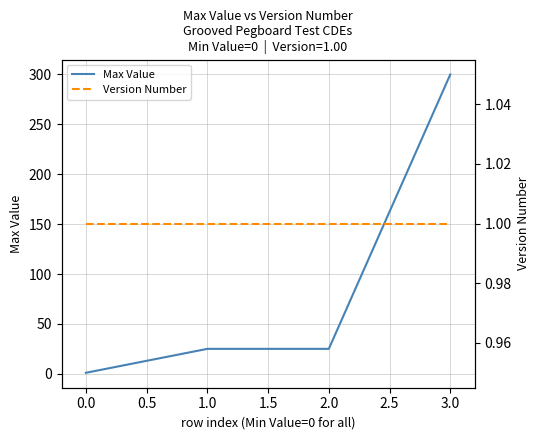

Does the chart display data point markers on the line(s)?

No